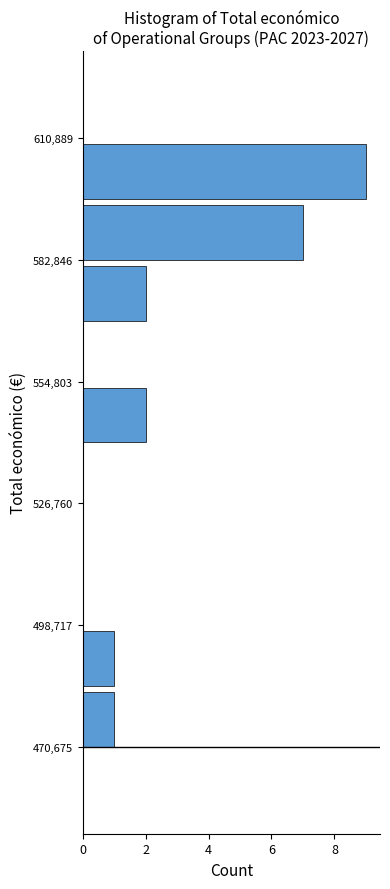

Around what value on the y-axis is the longest bar? Give the approximate position of its centre, as read against the axis.

605000